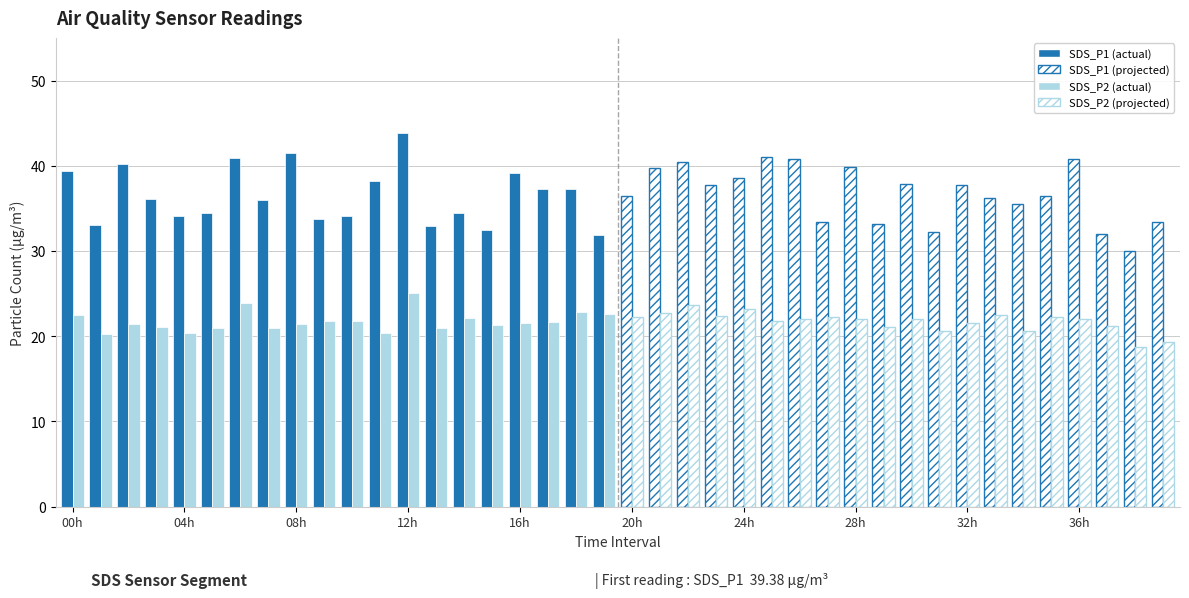

What is the sum of all SDS_P1 values?

1464.2